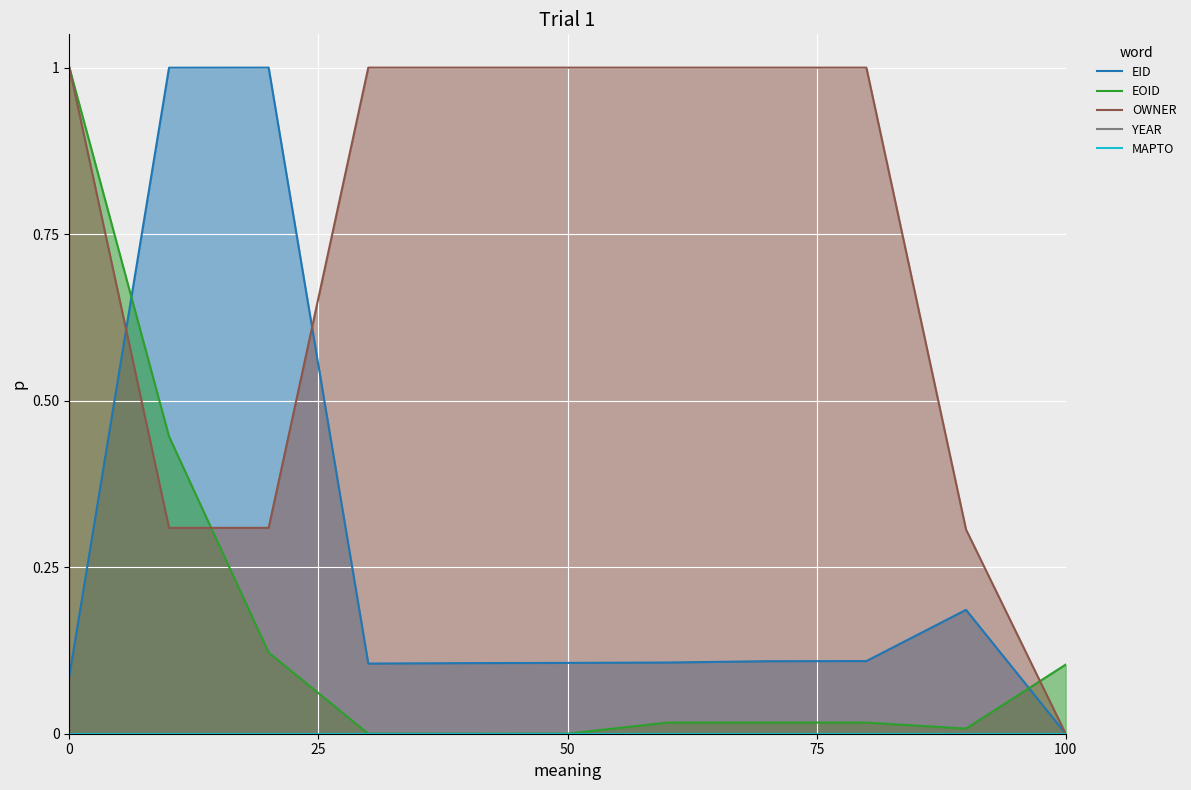

Rank the series by their maximum value, from lowest to highest.

YEAR, MAPTO, EID, EOID, OWNER